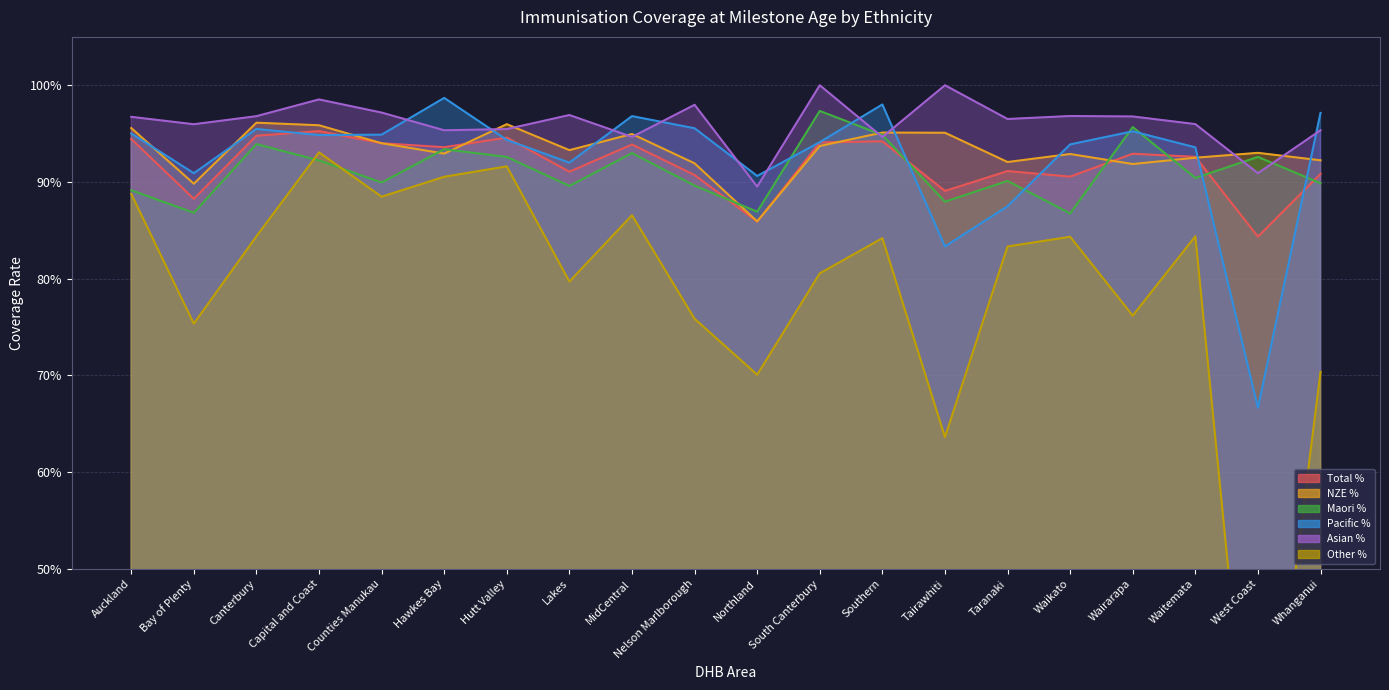

True or false: Other % has a value of 0.8 at Lakes.

True